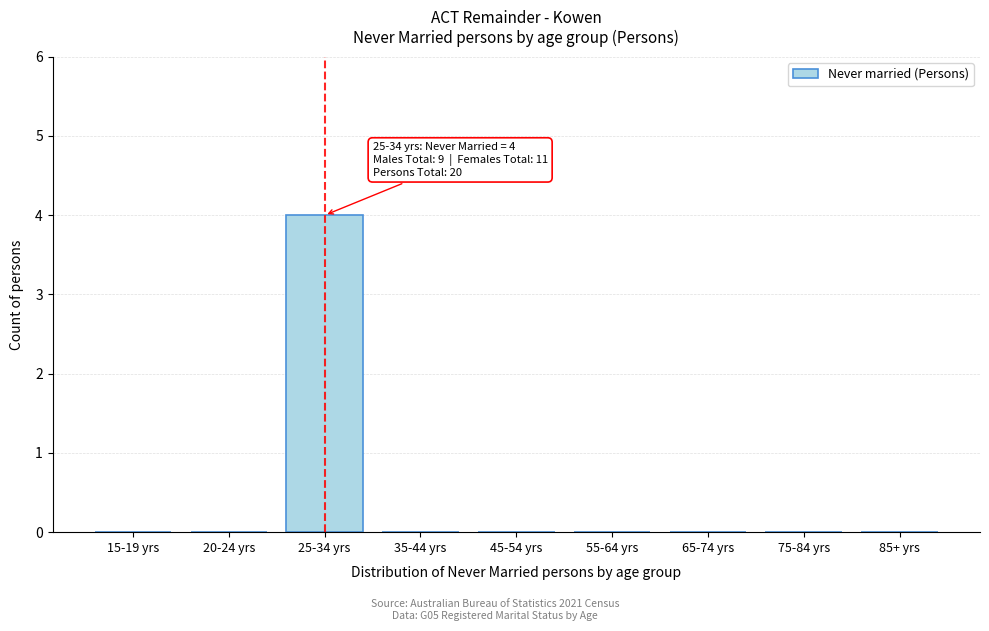

Reading right to left, list all the values displayed in this chart.

85+ yrs=0	75-84 yrs=0	65-74 yrs=0	55-64 yrs=0	45-54 yrs=0	35-44 yrs=0	25-34 yrs=4	20-24 yrs=0	15-19 yrs=0